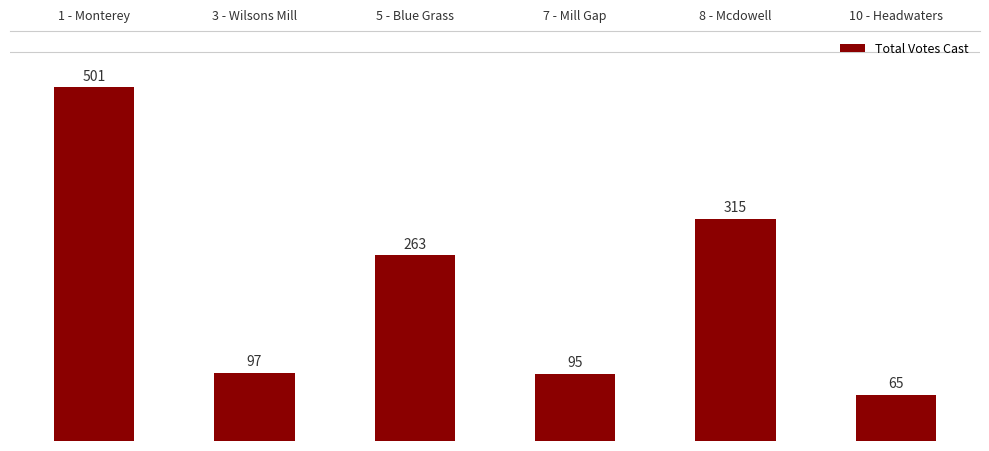

What is the difference between the second highest and minimum values?

250